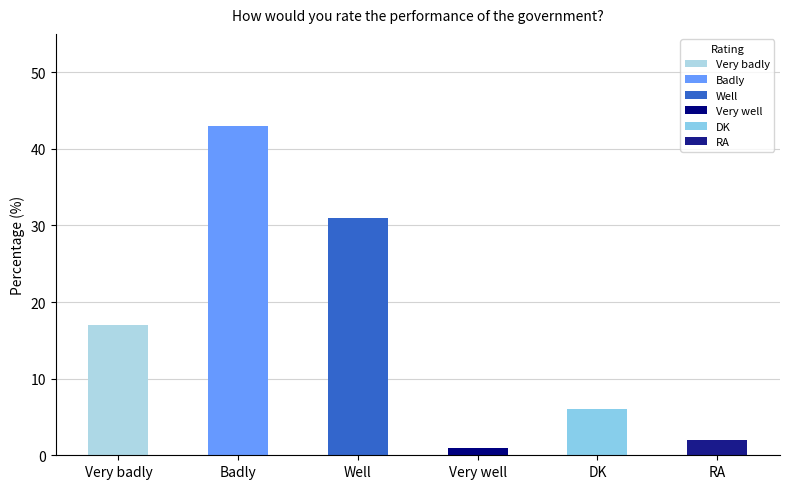

Between DK and Badly, which is larger?

Badly